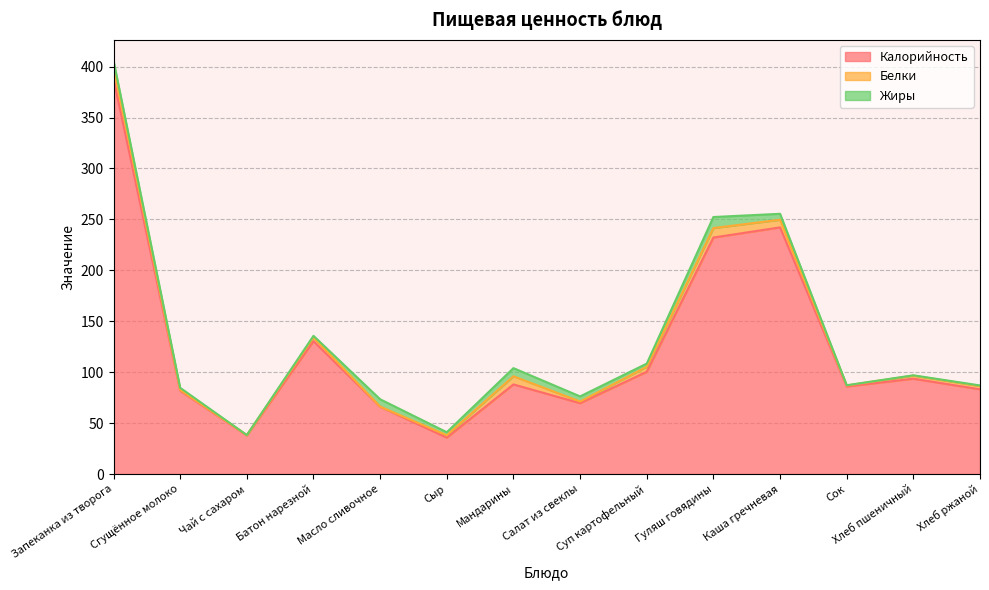

True or false: Калорийность and Белки intersect in this chart.

False